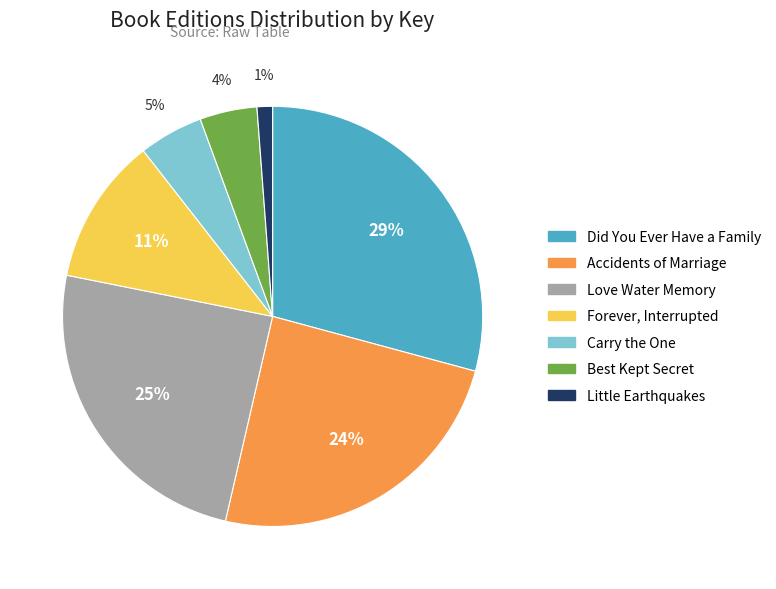

The Carry the One slice represents 5% of the pie. True or false?

True